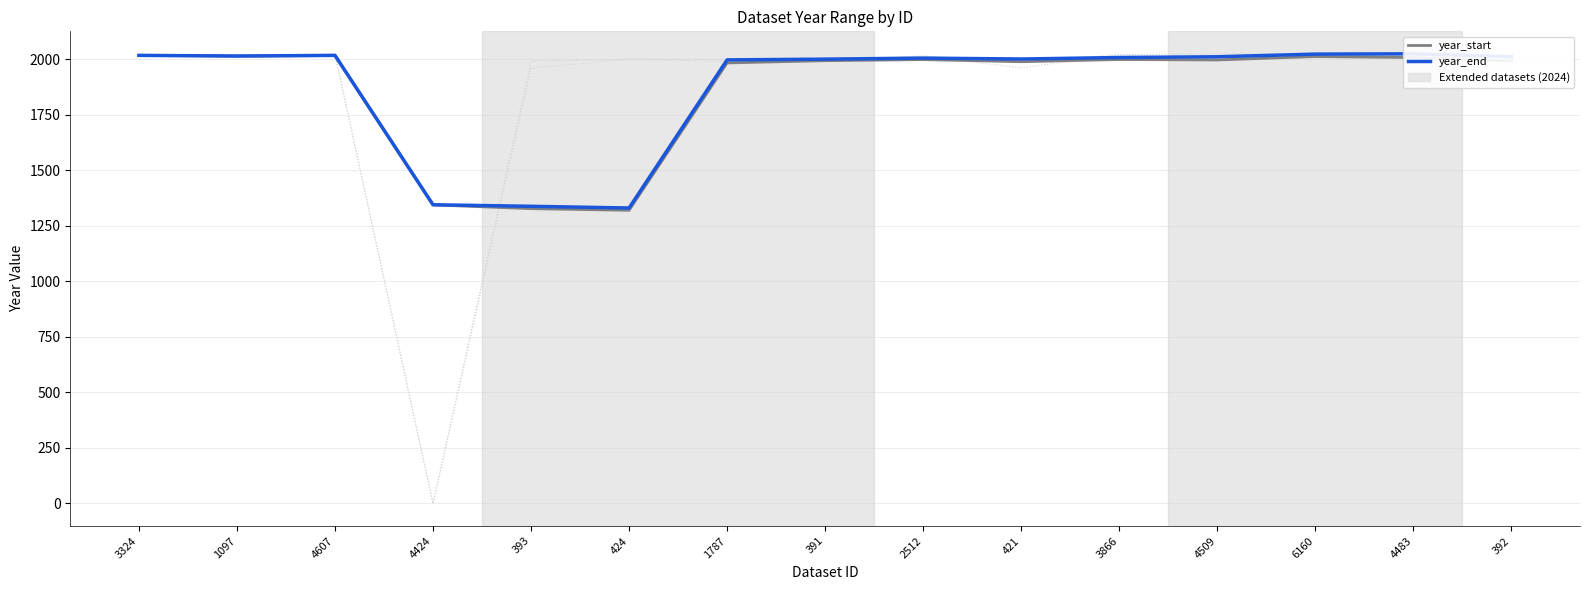

What is the sum of all year_start values?

28005.3